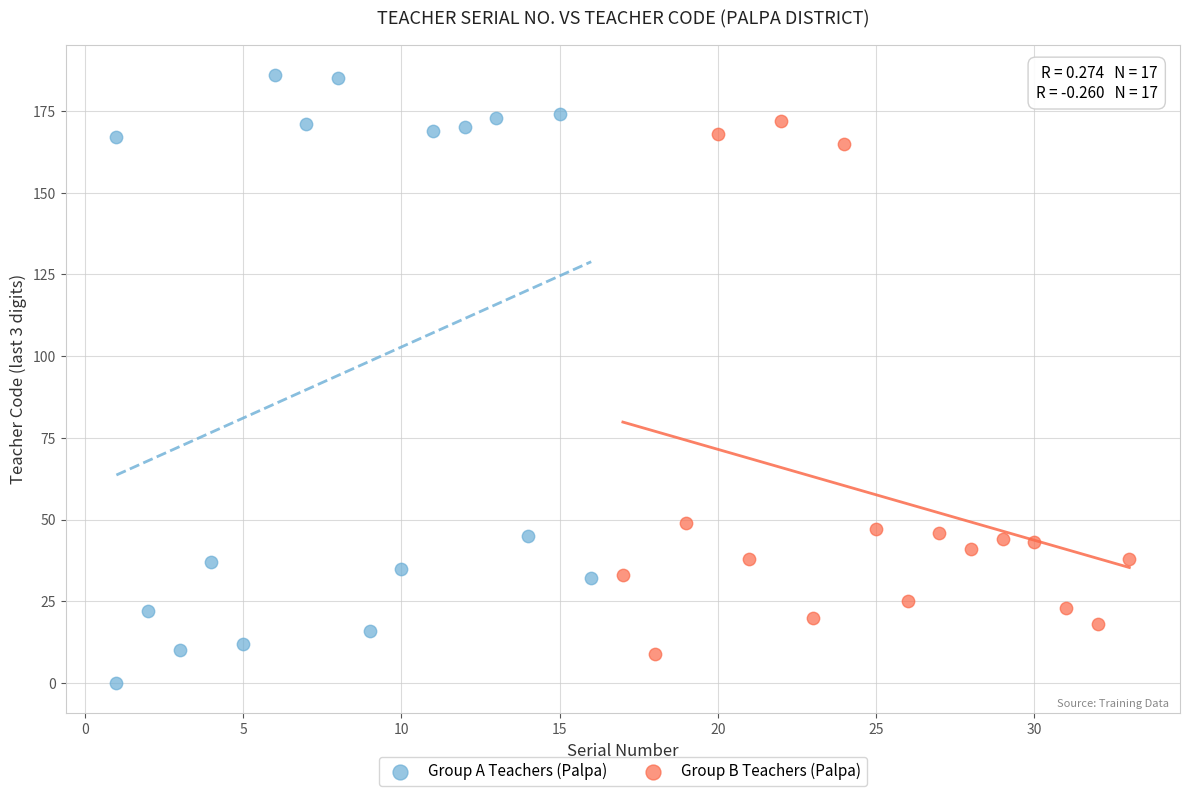

Which series has the widest spread of Y values?

Group A Teachers (Palpa)